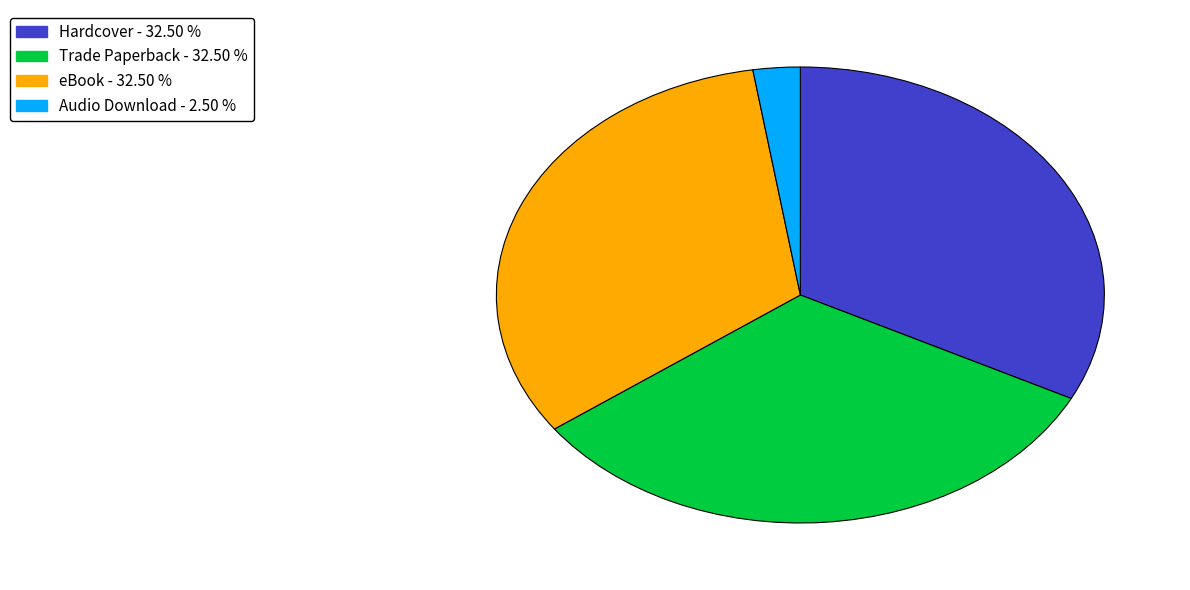

True or false: Hardcover accounts for 32% of the total.

True